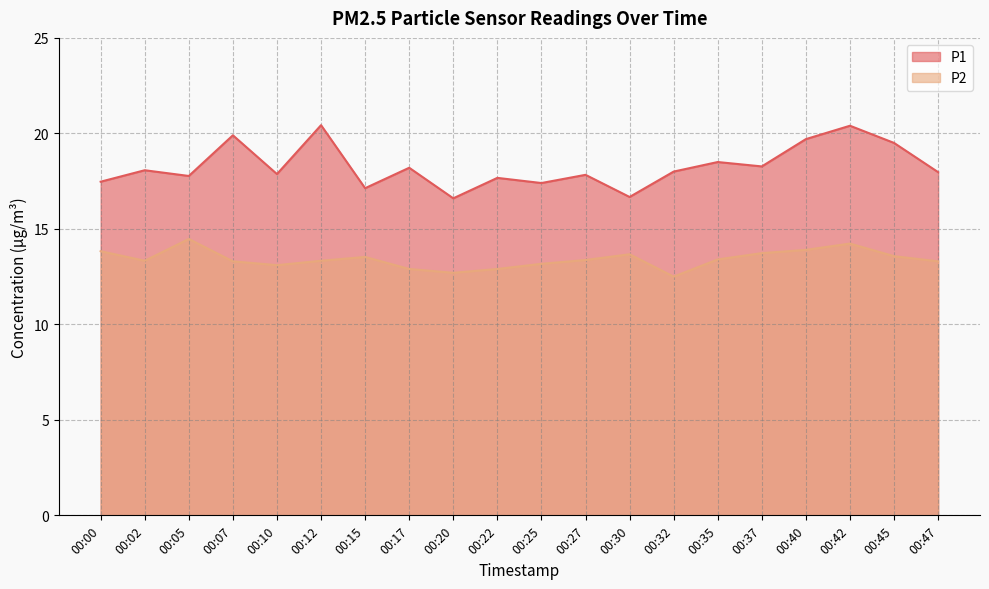

Which series has the largest total across all categories?

P1